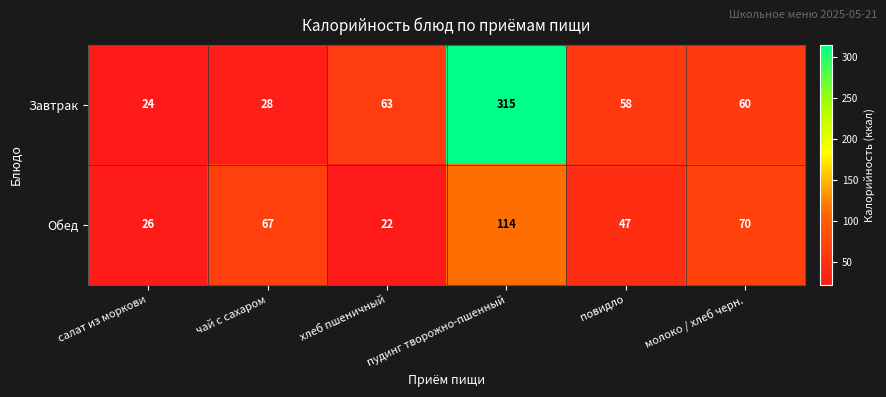

What value does the Завтрак series have at чай с сахаром?

28